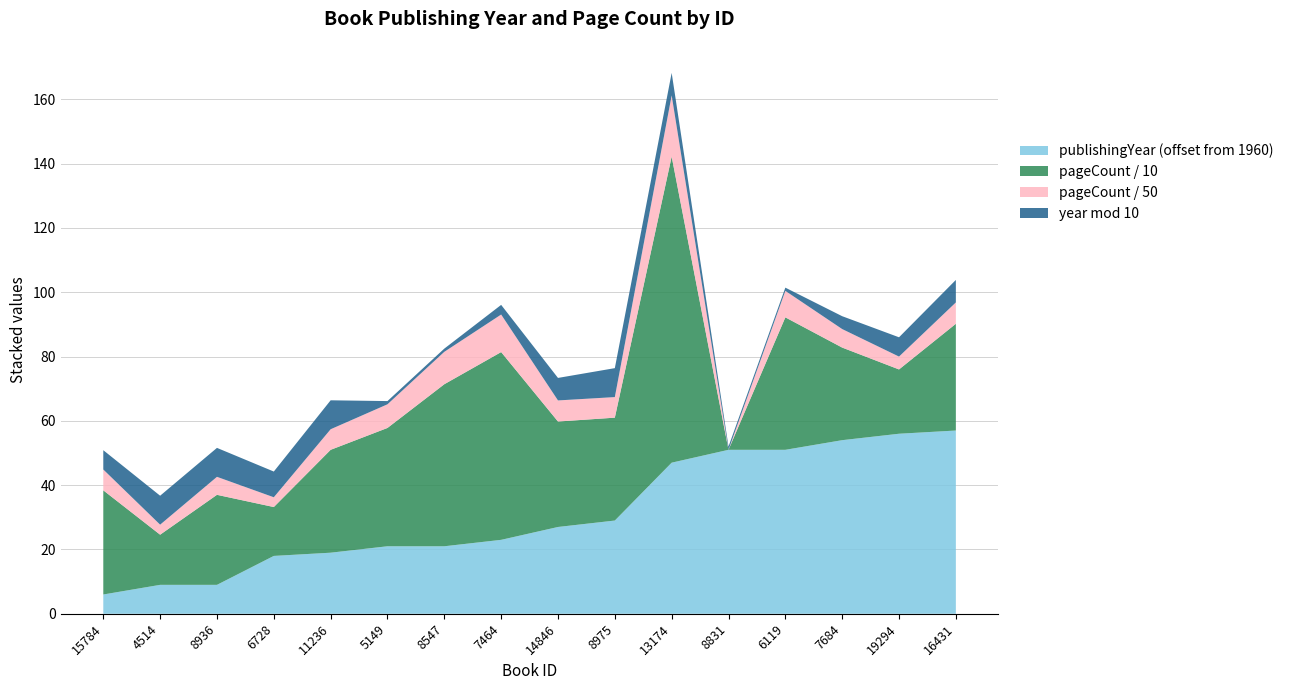

Reading left to right, what are all the values shown in this chart?

publishingYear: 4514=1969	7464=1983	8547=1981	8975=1989	8831=2011	11236=1979	5149=1981	13174=2007	6728=1978	14846=1987	15784=1966	7684=2014	16431=2017	8936=1969	19294=2016	6119=2011
pageCount: 4514=156	7464=584	8547=504	8975=320	8831=0	11236=320	5149=368	13174=952	6728=152	14846=328	15784=324	7684=288	16431=332	8936=280	19294=200	6119=412